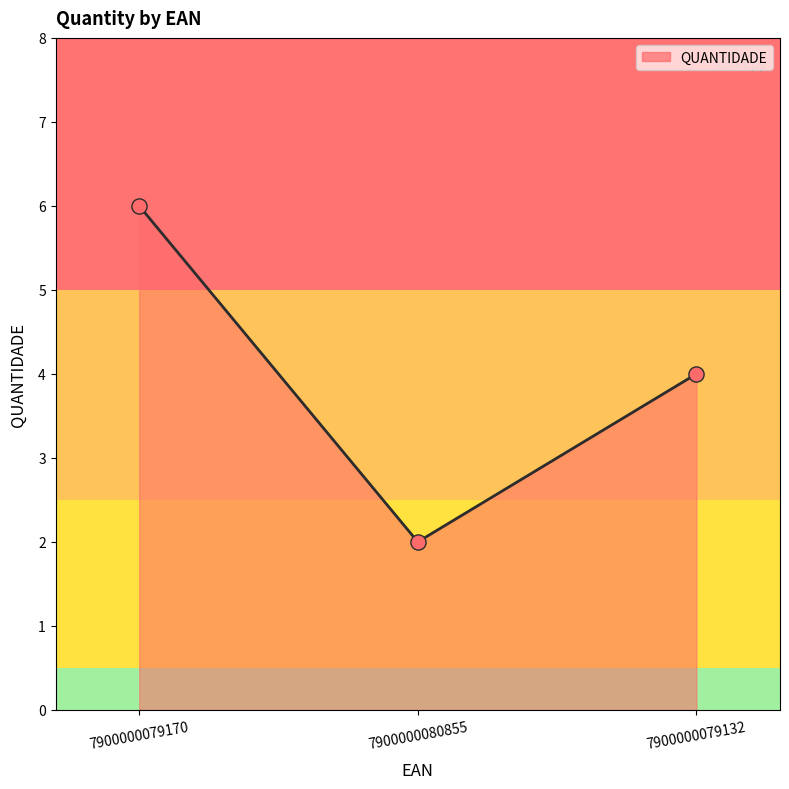

Between 7900000079170 and 7900000080855, which is larger?

7900000079170